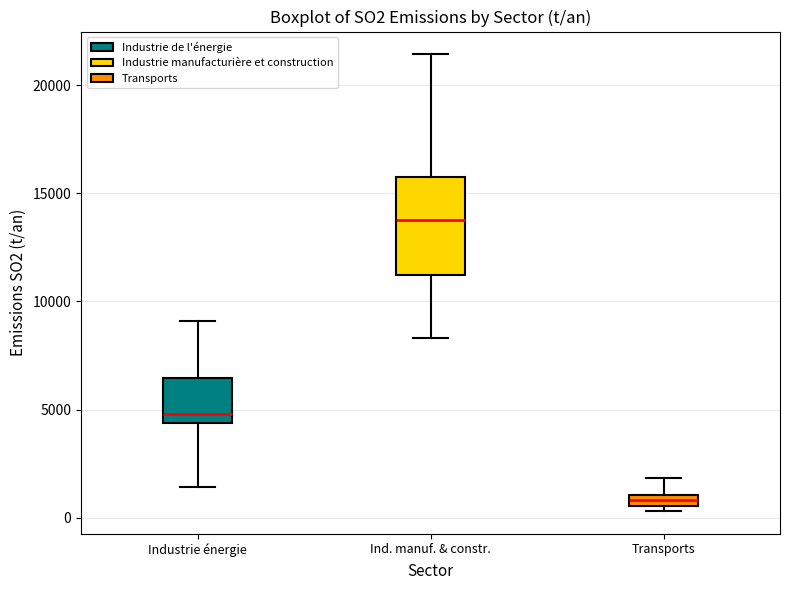

Which box is the tallest, from its lower edge to its upper edge?

Ind. manuf. & constr.